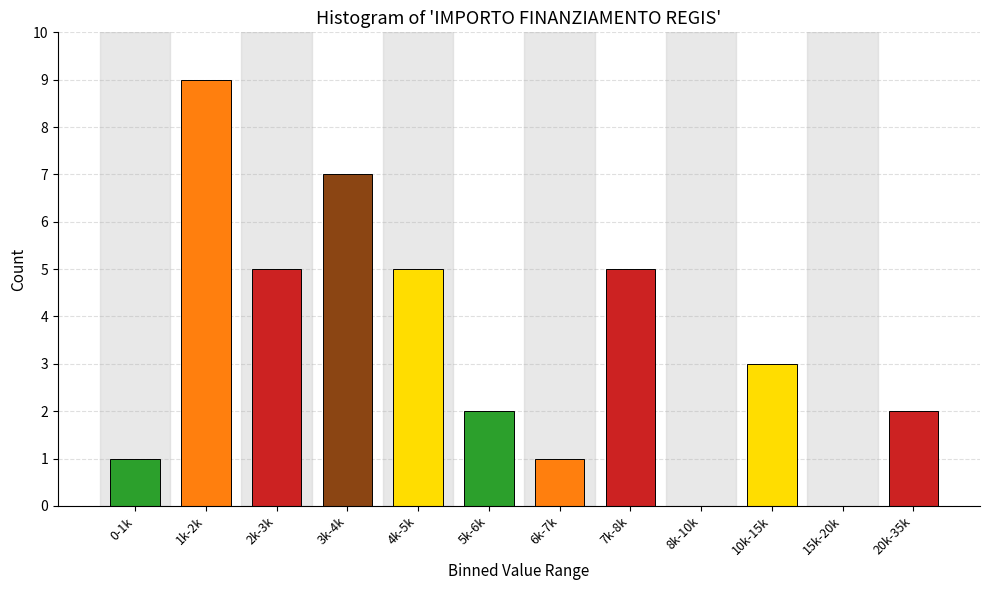

Reading left to right, list all the values displayed in this chart.

0-1k=1	1k-2k=9	2k-3k=5	3k-4k=7	4k-5k=5	5k-6k=2	6k-7k=1	7k-8k=5	8k-10k=0	10k-15k=3	15k-20k=0	20k-35k=2